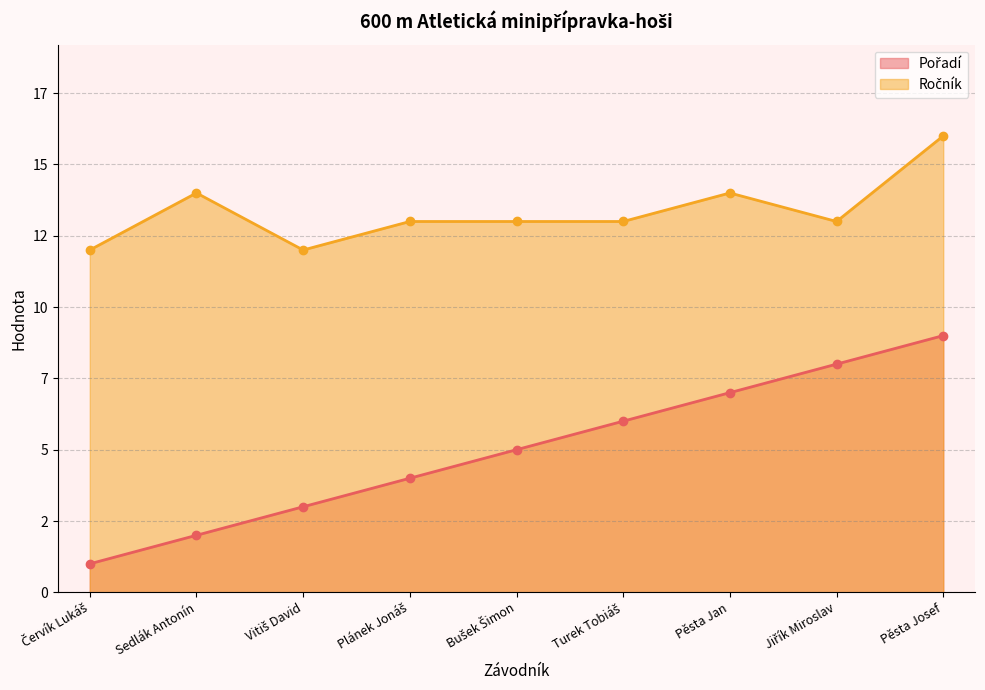

What position from the right is Turek Tobiáš?

4